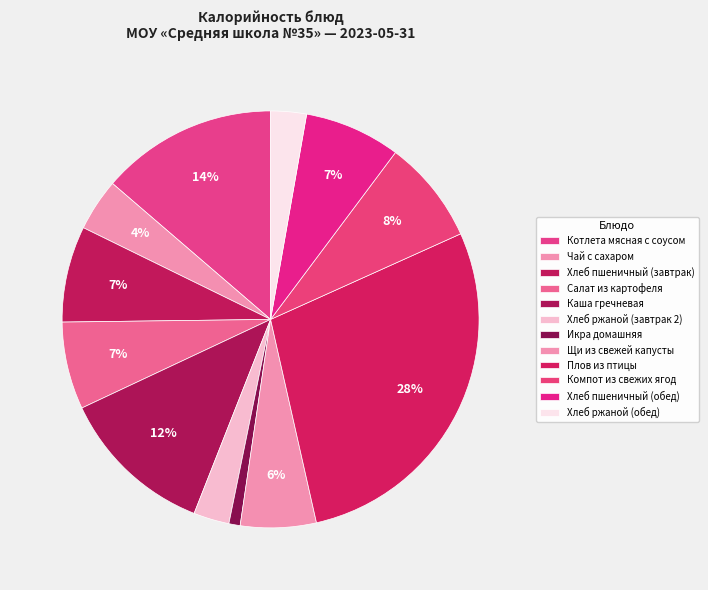

How many slices are in this pie chart?

12